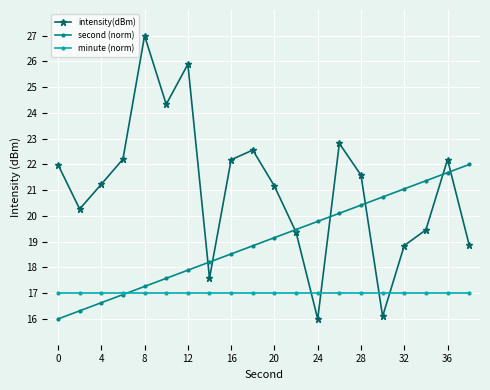

Reading right to left, what are all the values shown in this chart?

intensity(dBm): 18.9	22.2	19.5	18.9	16.1	21.6	22.8	16.0	19.4	21.2	22.6	22.2	17.6	25.9	24.3	27.0	22.2	21.2	20.3	22.0
second (norm): 22.0	21.7	21.4	21.1	20.7	20.4	20.1	19.8	19.5	19.2	18.8	18.5	18.2	17.9	17.6	17.3	16.9	16.6	16.3	16.0
minute (norm): 17.0	17.0	17.0	17.0	17.0	17.0	17.0	17.0	17.0	17.0	17.0	17.0	17.0	17.0	17.0	17.0	17.0	17.0	17.0	17.0